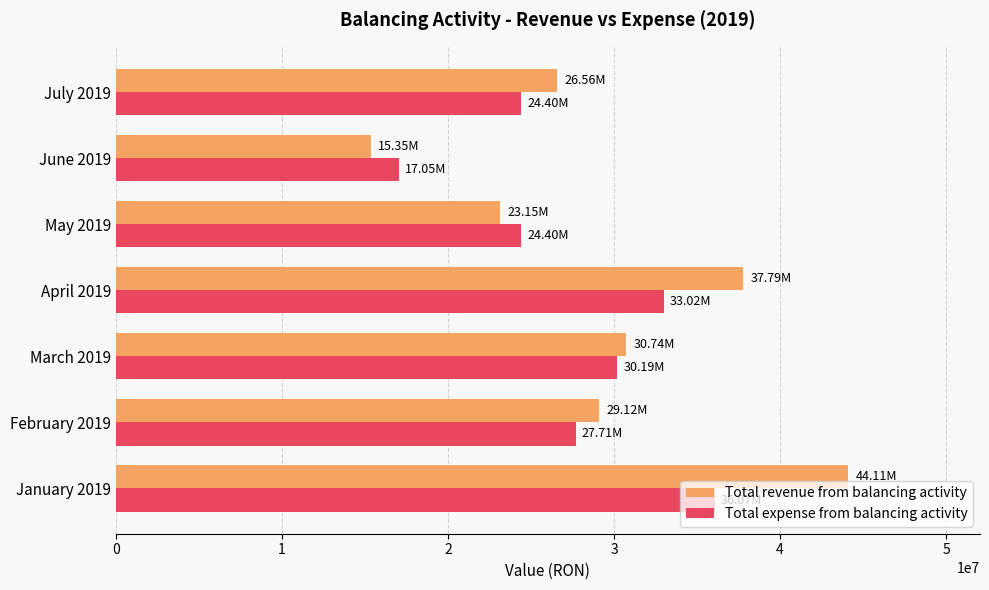

What is the sum of all Total expense from balancing activity values?

192846759.9